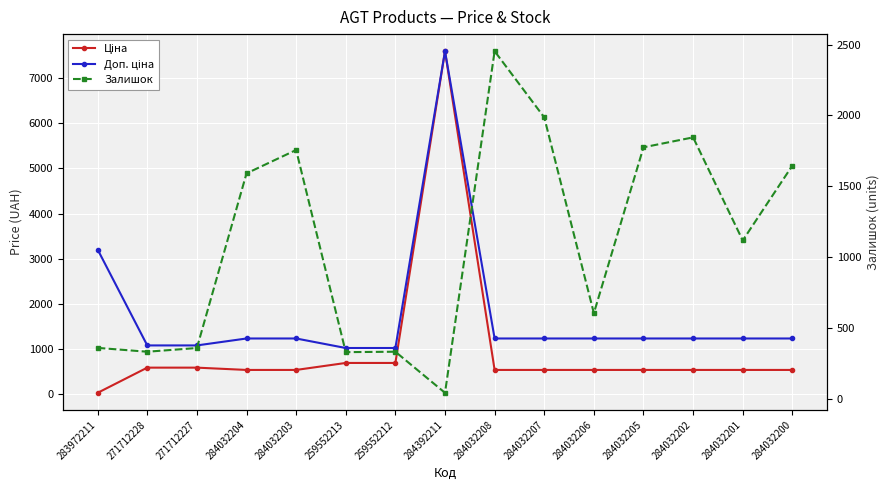

Between 259552213 and 284032207, which series saw the biggest shift?

Залишок